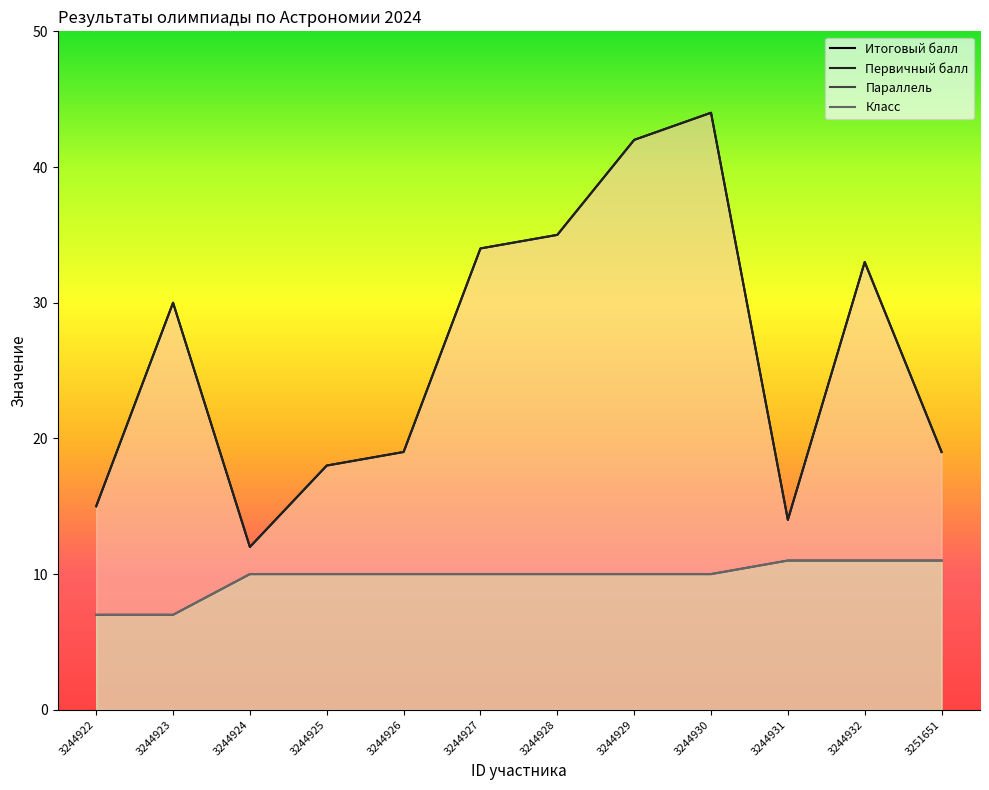

True or false: Параллель and Первичный балл intersect in this chart.

False